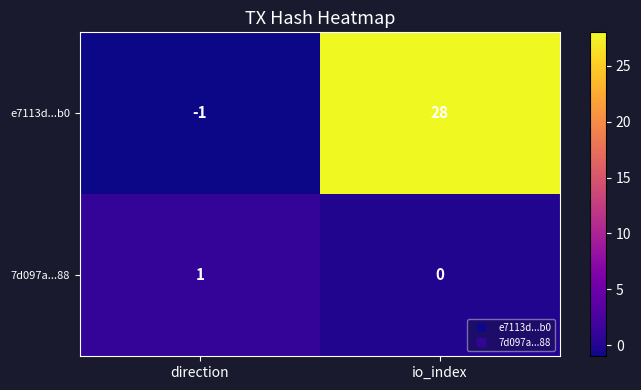

The value of 7d097a...88 at io_index is -1. True or false?

False